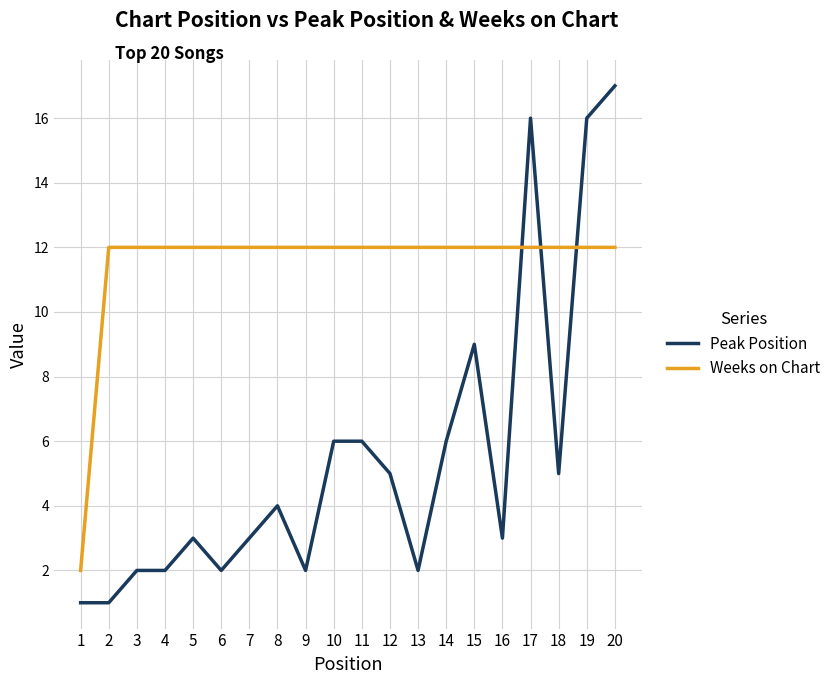

Count the number of data series in this chart.

2